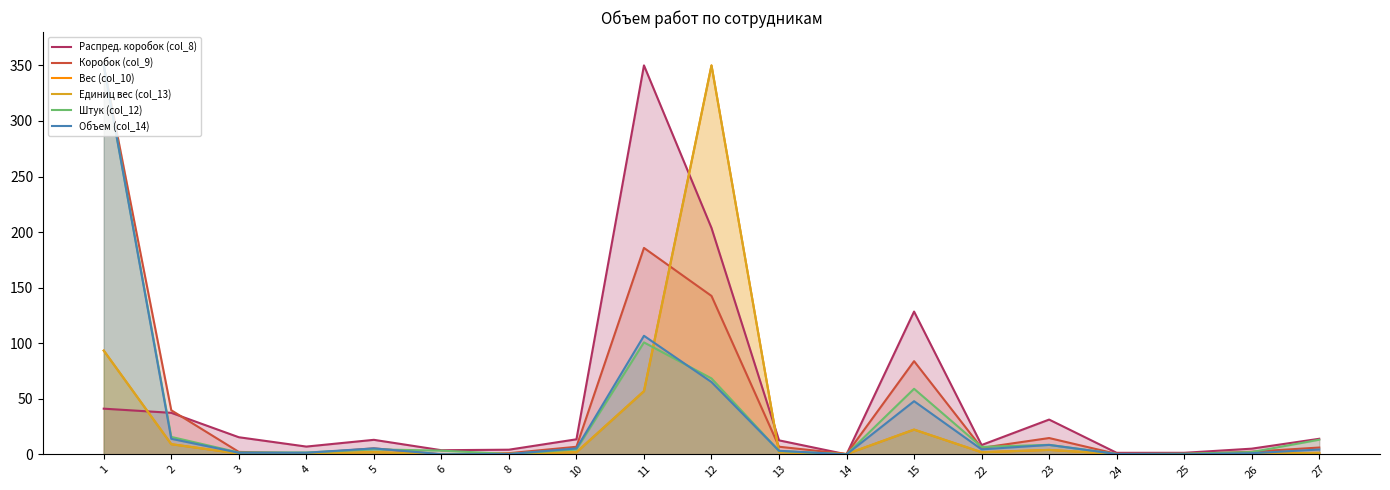

What is the sum of all Вес (col_10) values?

548.0